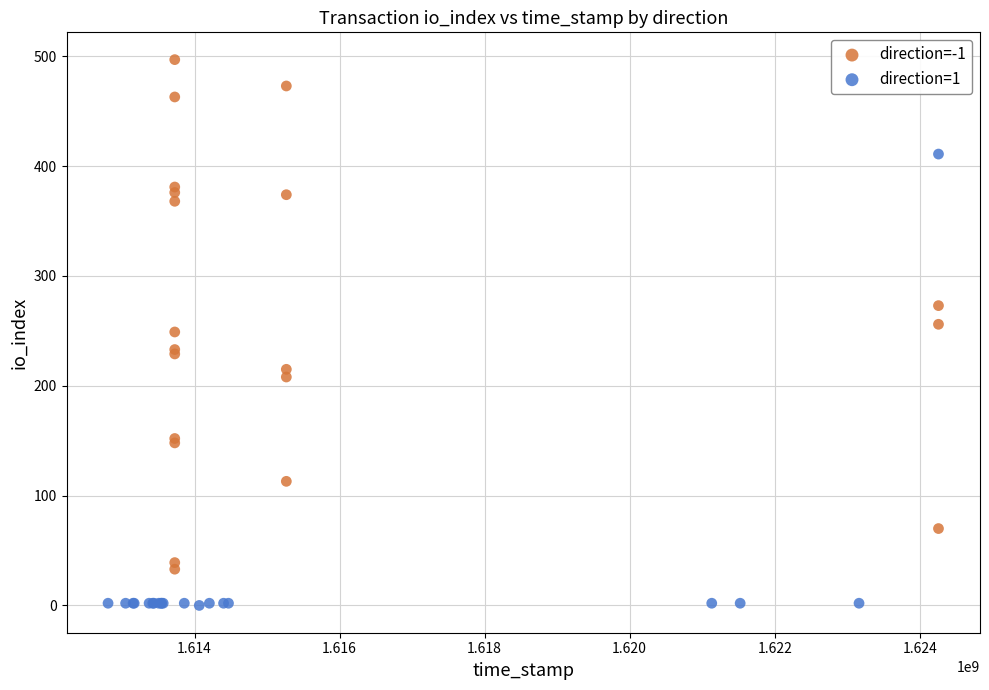

Which series reaches the maximum Y coordinate?

direction=-1